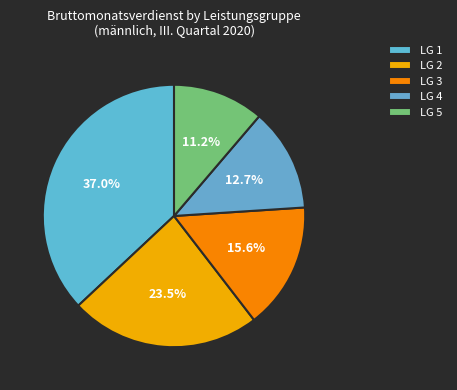

Is there any slice that represents more than half of the pie?

No